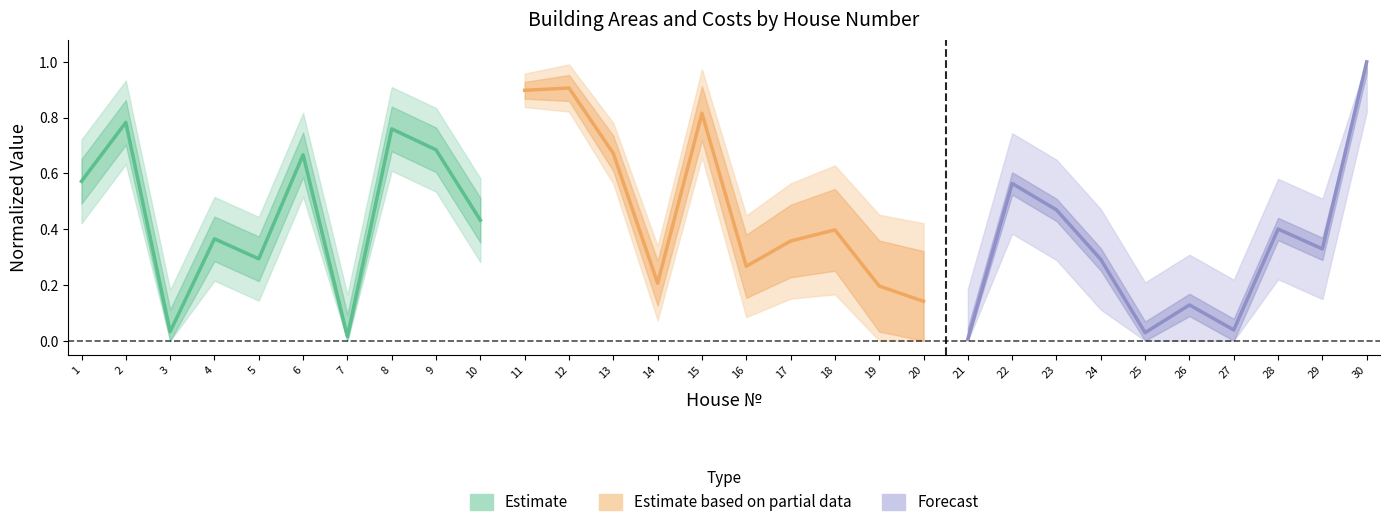

Rank the series at 7 from lowest to highest value.

Estimate, Forecast, Estimate based on partial data